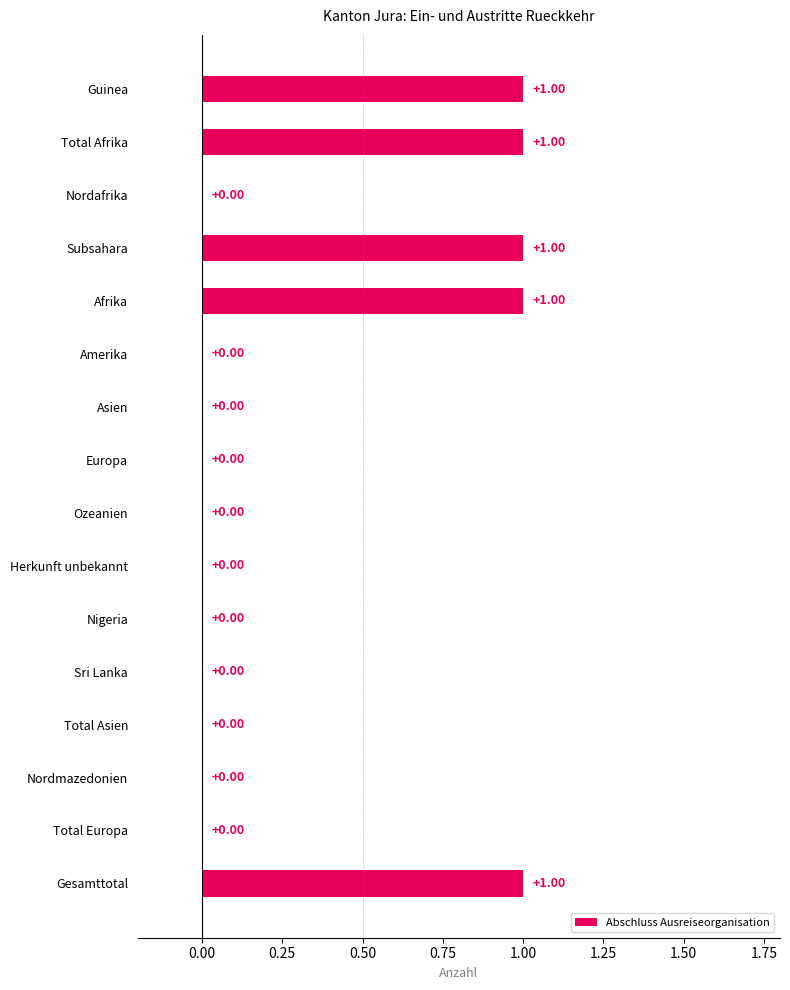

What is the sum of all values?

5